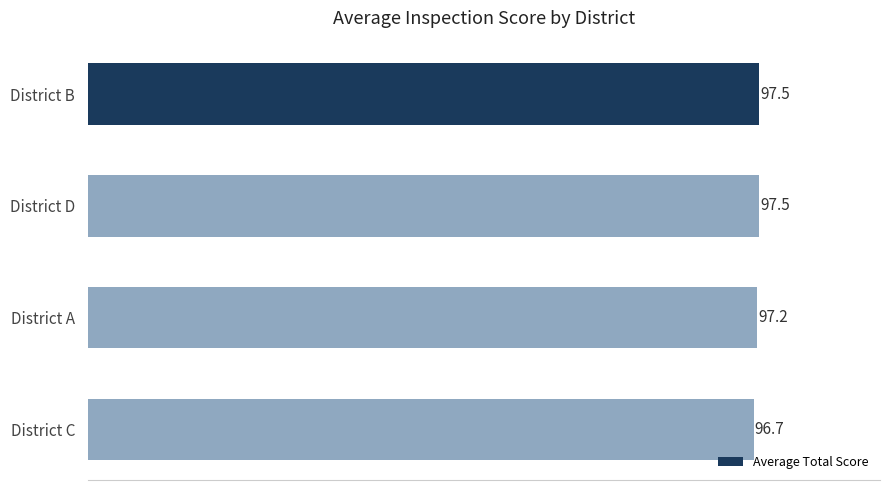

The value at District B is 145.7. True or false?

False